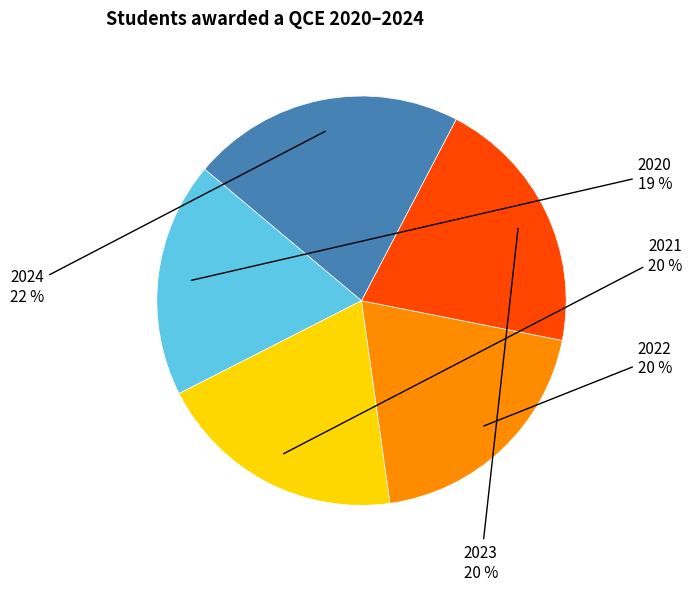

Does any single category account for the majority?

No